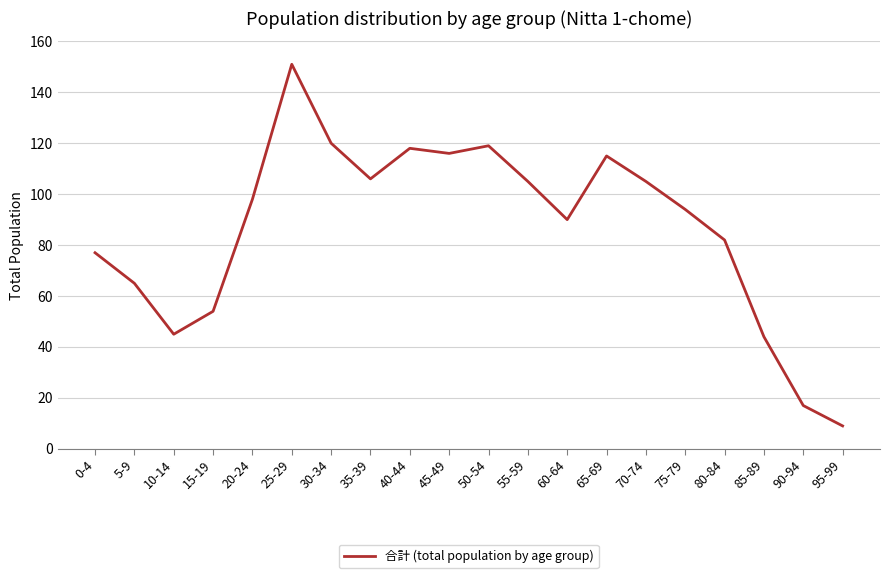

What is the difference between the maximum and minimum values?

142